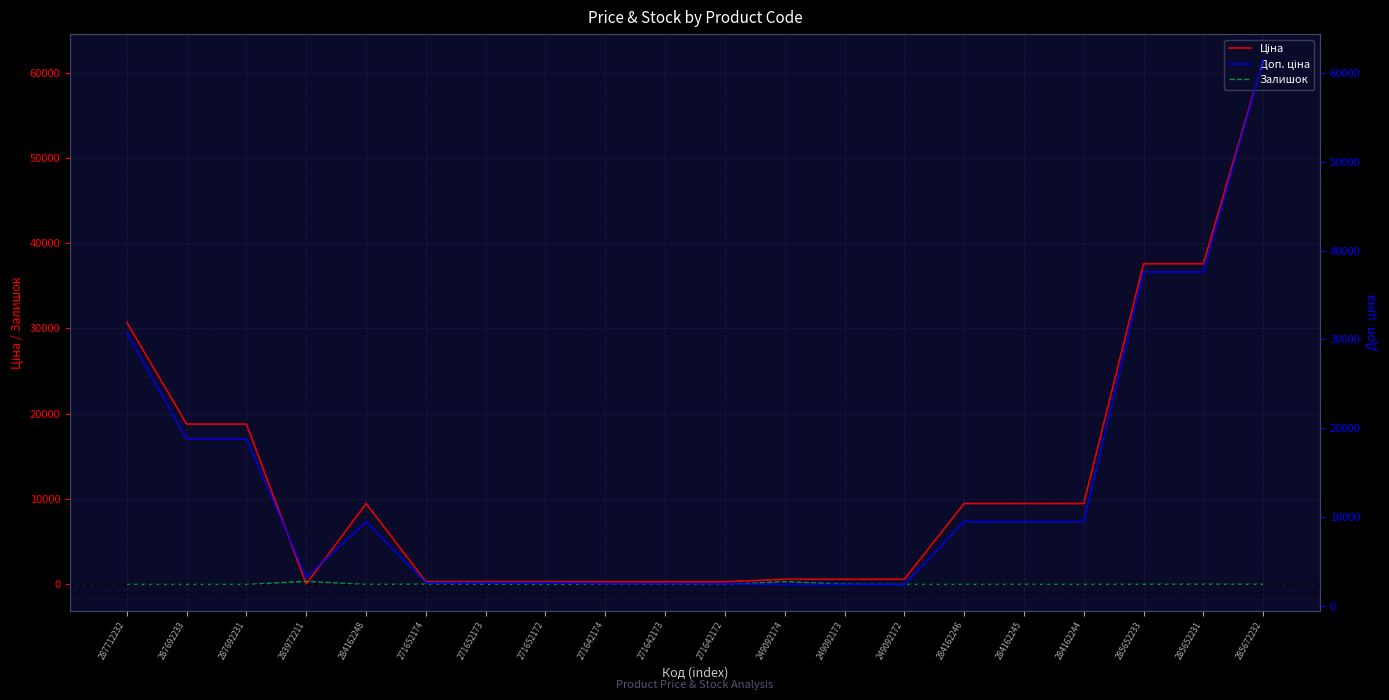

What is the difference between the Ціна values at 284162245 and 287692231?

9316.7